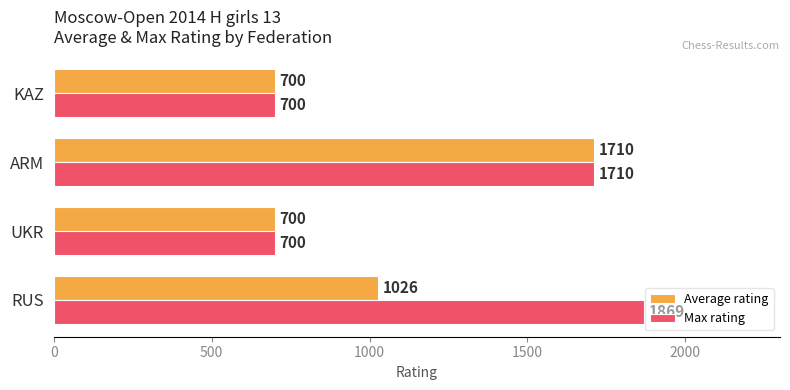

What is the difference between the maximum and minimum values in the Max rating series?

1169.0